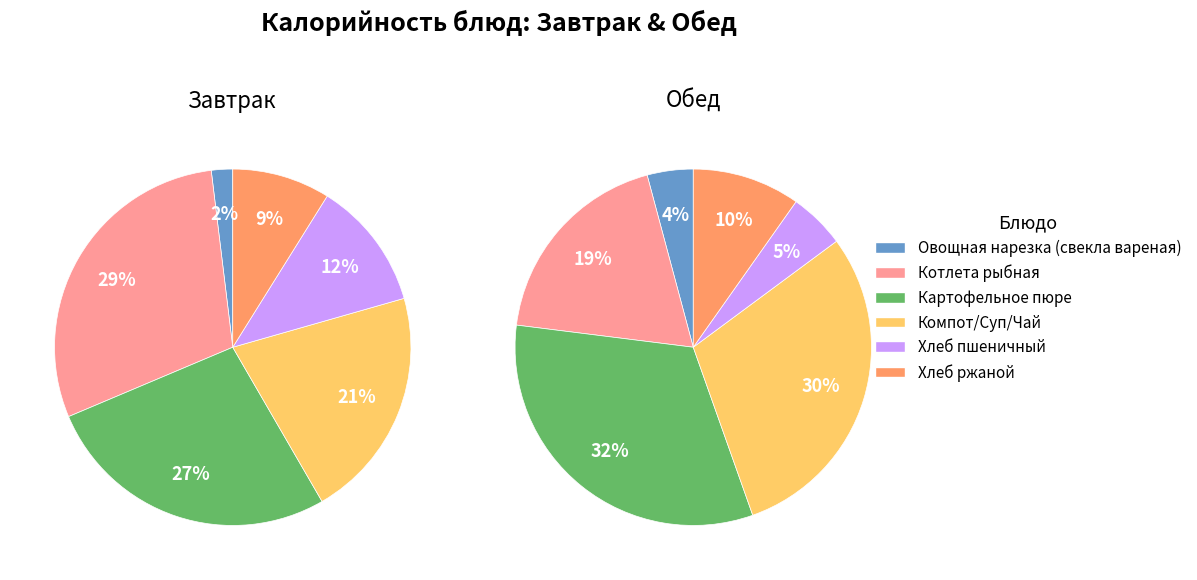

Does Хлеб пшеничный account for over 50% of the chart?

No